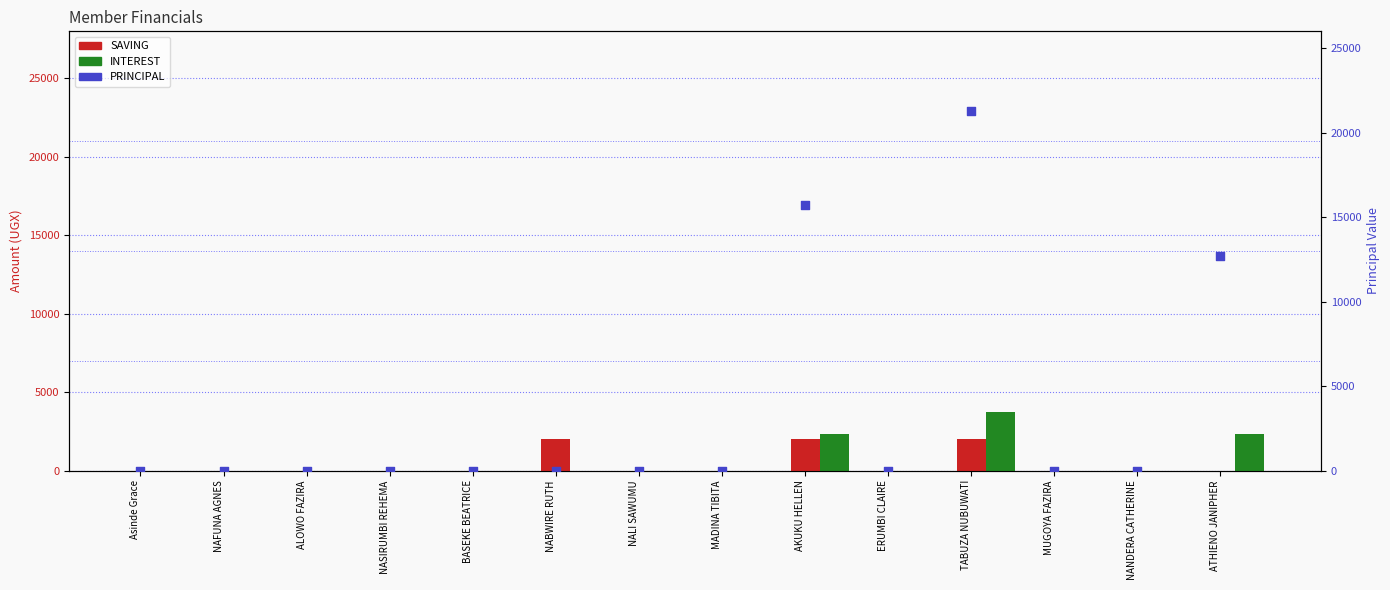

Which series has the largest total across all categories?

PRINCIPAL